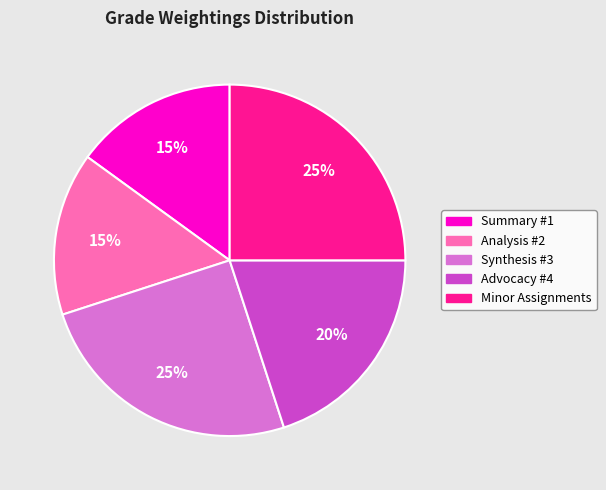

Does Summary #1 account for over 50% of the chart?

No